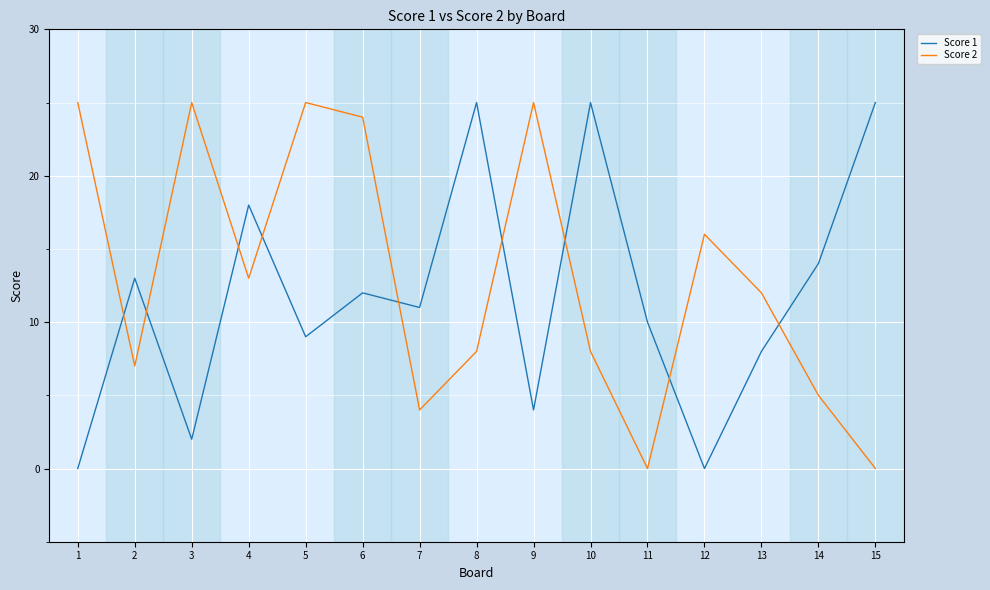

At which category does Score 1 reach its first local peak?

2